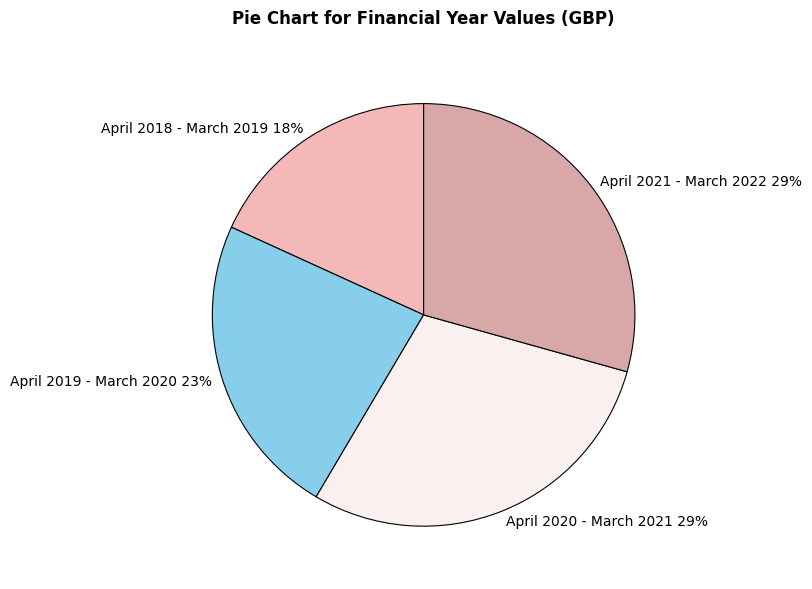

True or false: April 2021 - March 2022 accounts for 29% of the total.

True